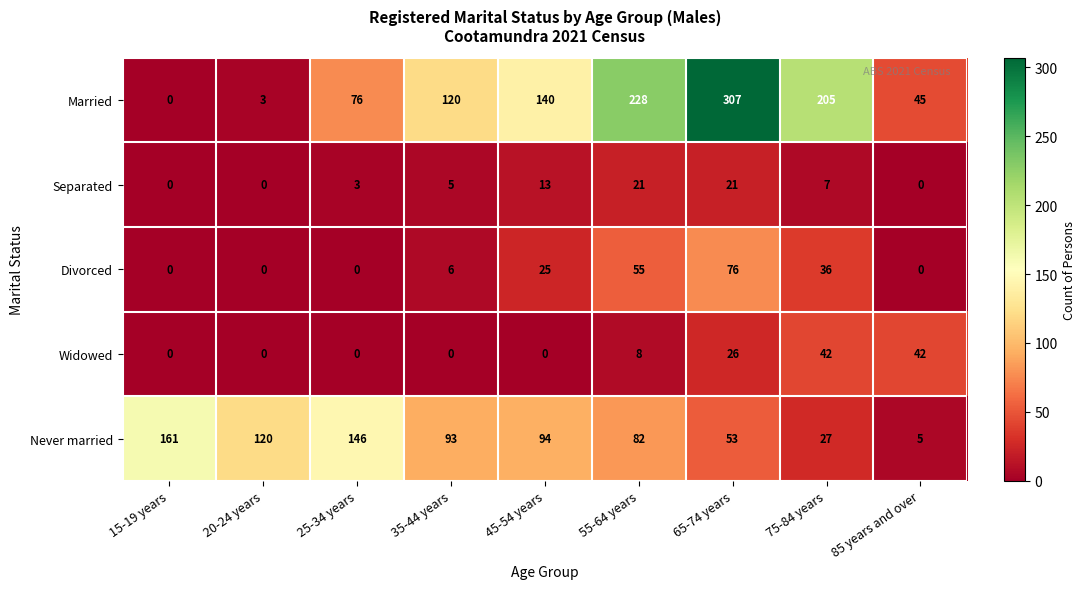

How many data points in Widowed are above 0?

4